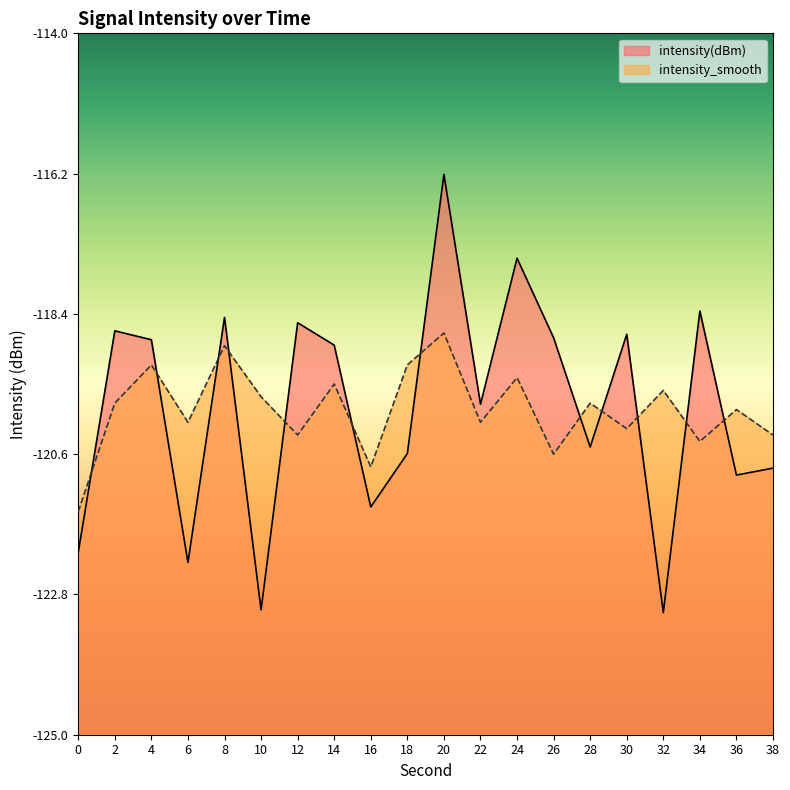

Which series has the largest total across all categories?

intensity(dBm)